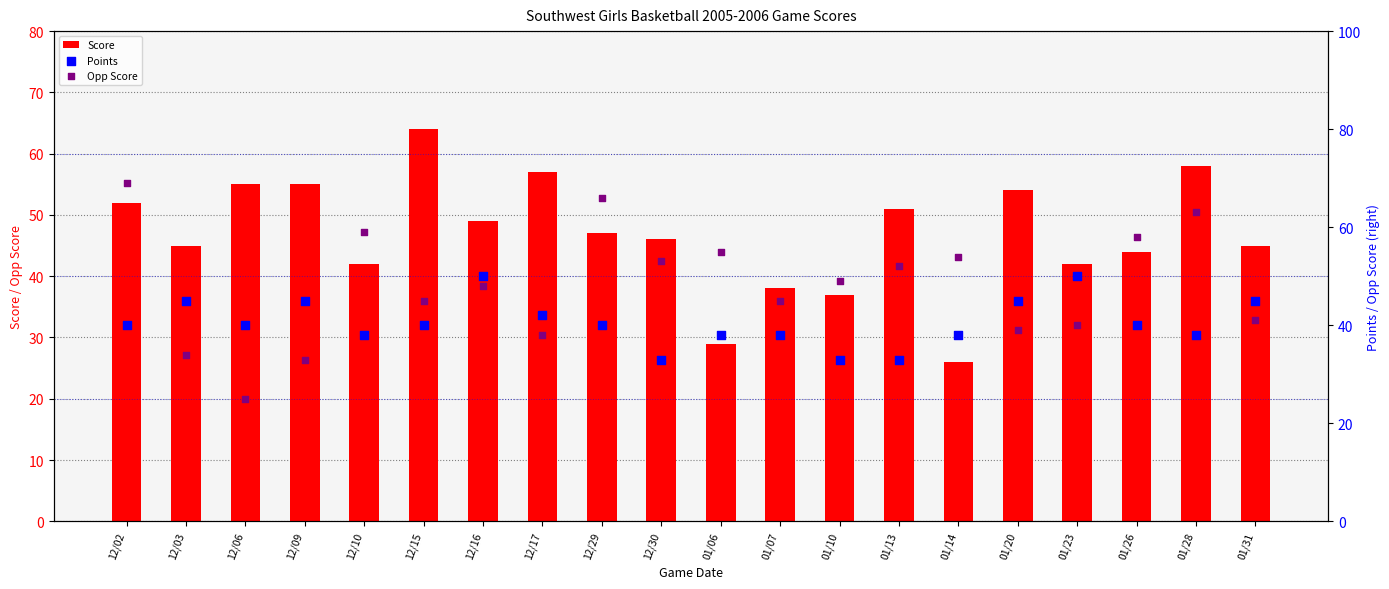

Which series has the largest total across all categories?

Opp Score